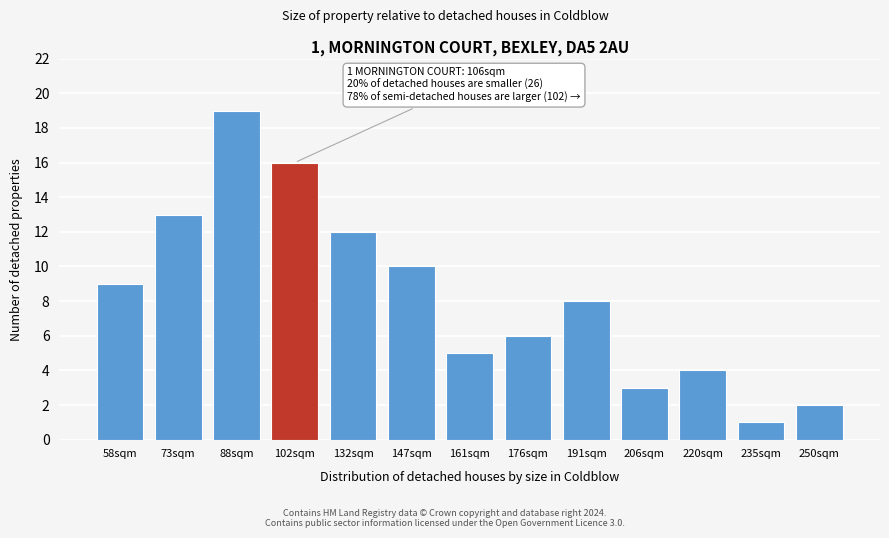

Reading left to right, transcribe all the data shown in this chart.

58sqm=9	73sqm=13	88sqm=19	102sqm=16	132sqm=12	147sqm=10	161sqm=5	176sqm=6	191sqm=8	206sqm=3	220sqm=4	235sqm=1	250sqm=2